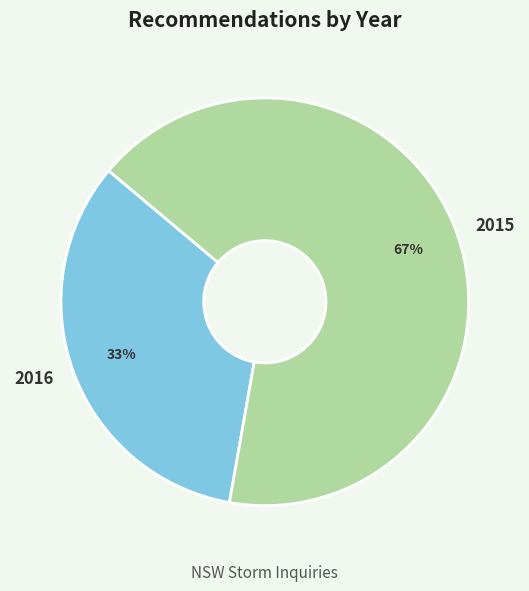

To the nearest percent, what is the combined percentage of 2015 and 2016?

100%